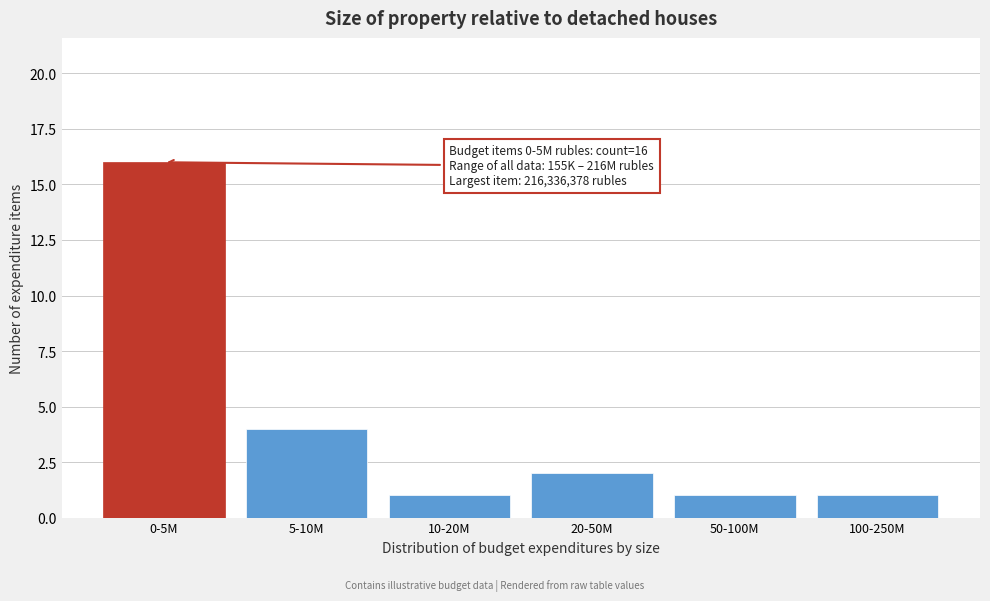

Reading right to left, what are all the values shown in this chart?

100-250M=1	50-100M=1	20-50M=2	10-20M=1	5-10M=4	0-5M=16